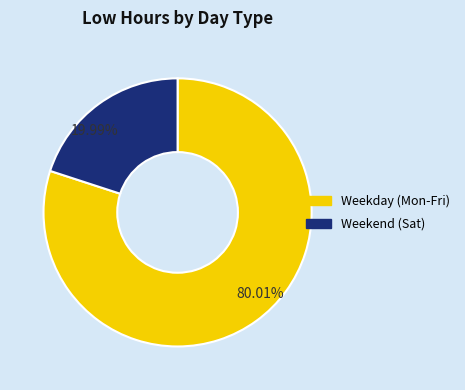

Is there any slice that represents more than half of the pie?

Yes